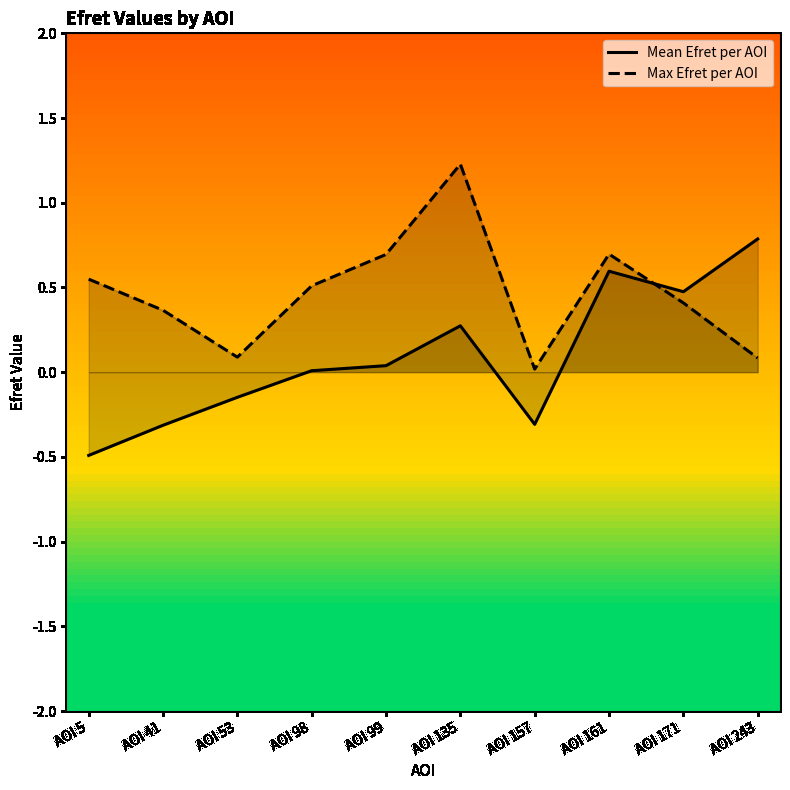

At which category does Mean Efret per AOI reach its first local peak?

AOI 135